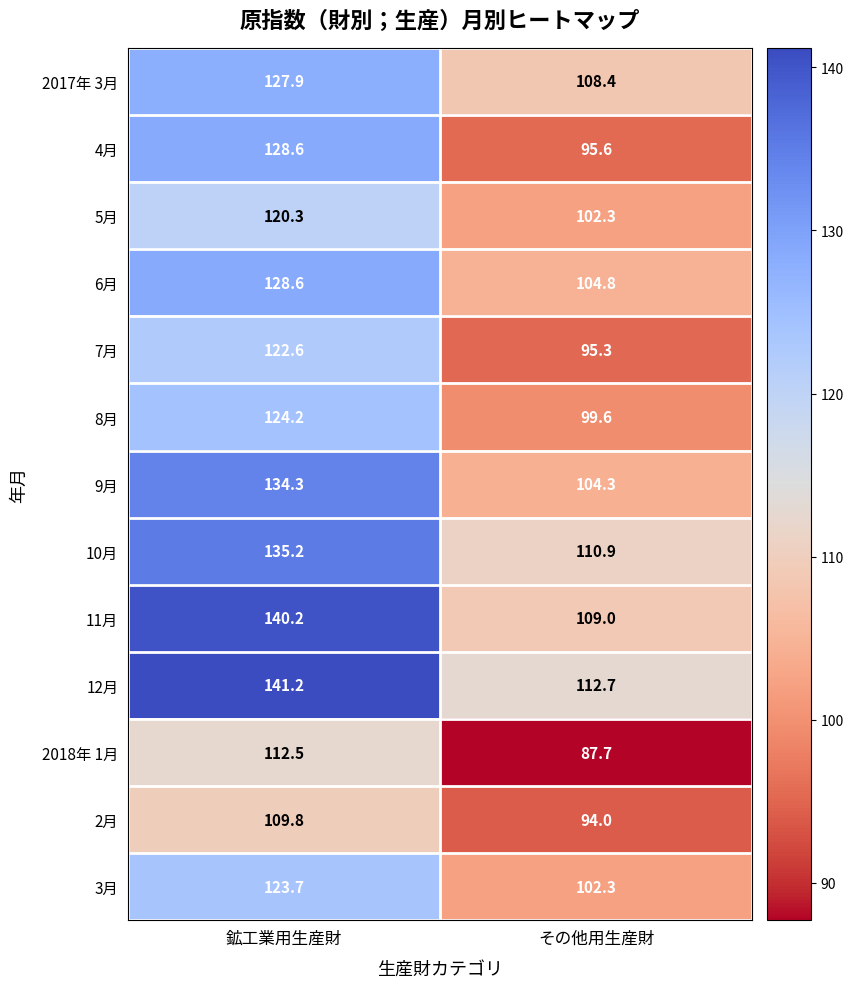

Read the 6月 value at 鉱工業用生産財.

128.6